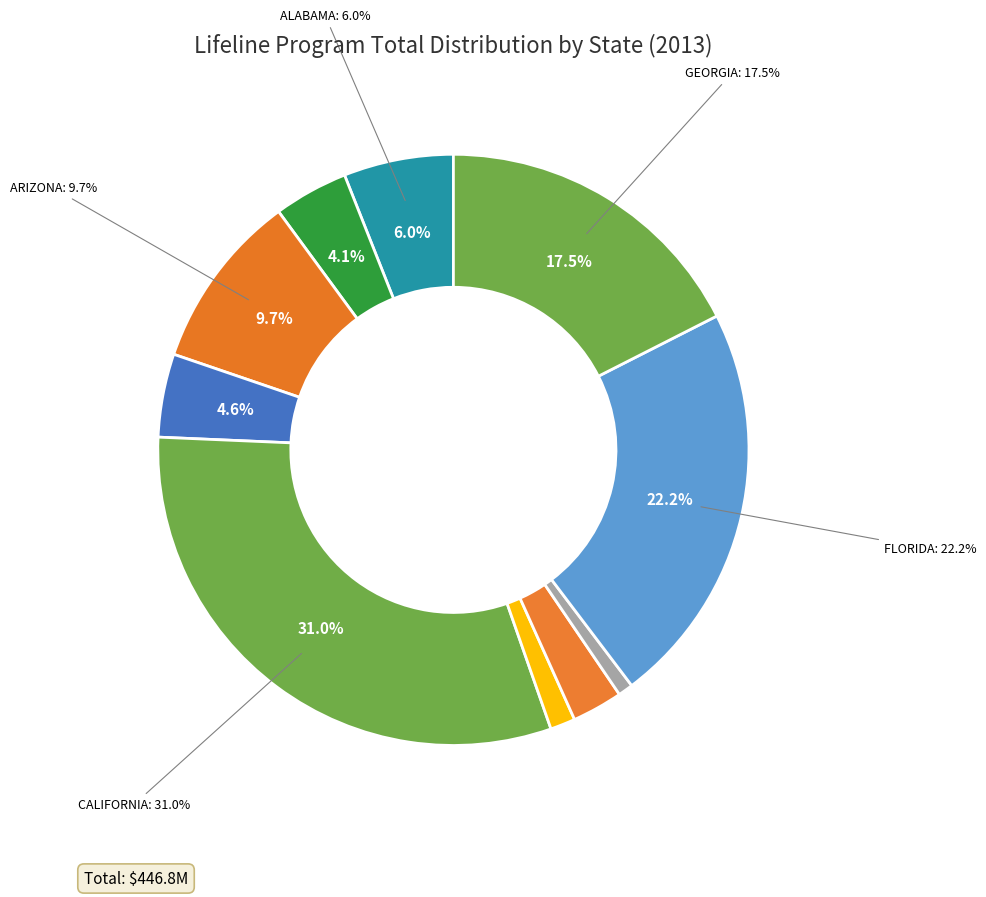

How much of the chart is everything except CONNECTICUT?

97.0%